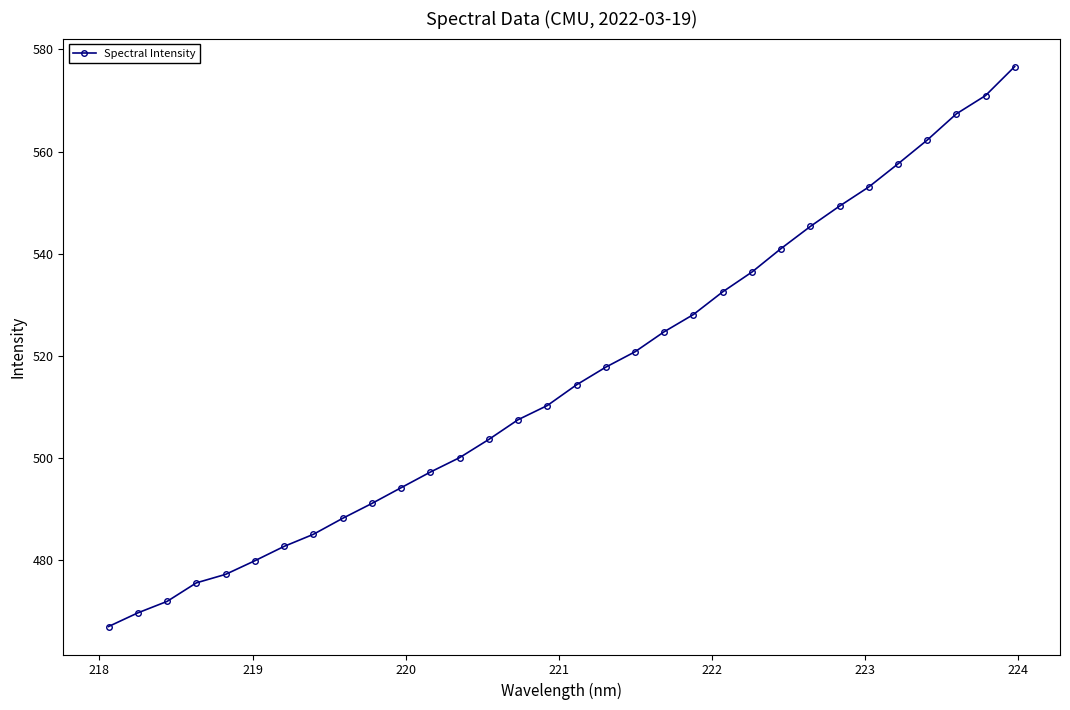

Count the number of categories in the chart.

32